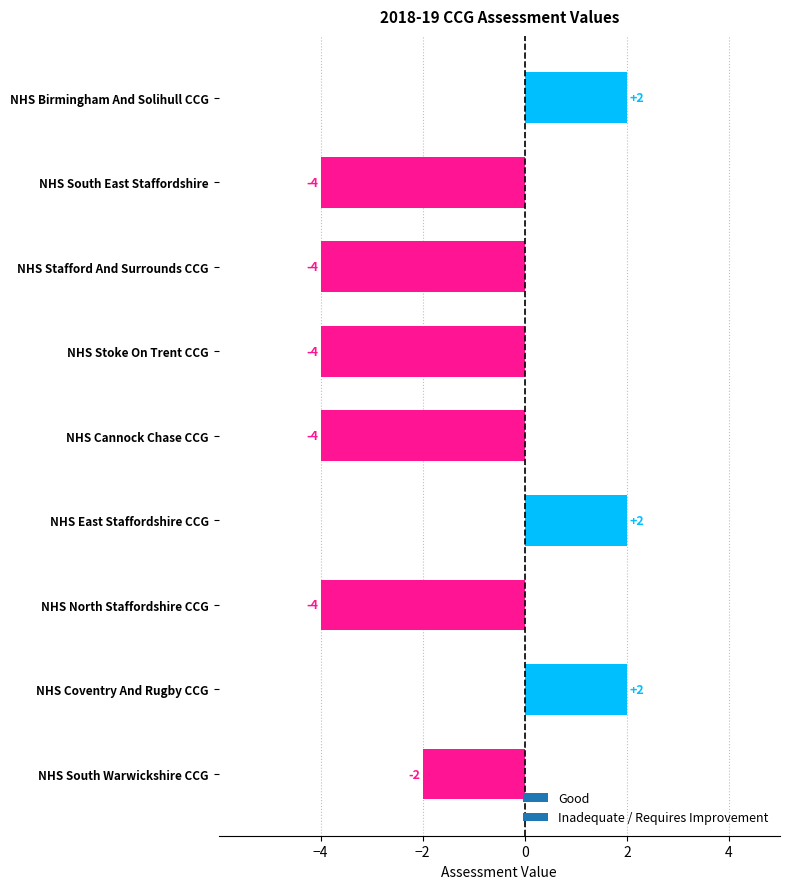

Is it true that the value at NHS Stoke On Trent CCG is -6?

False